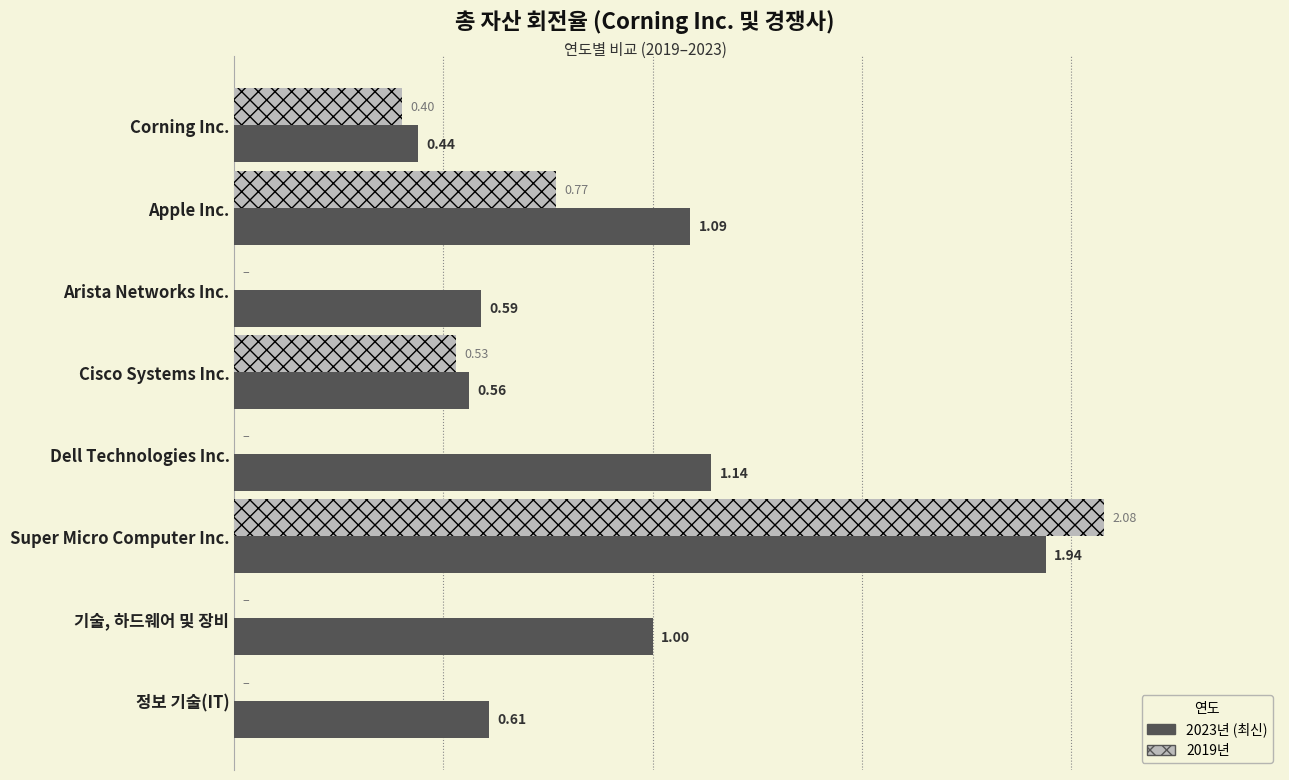

Which label corresponds to the largest value in the chart?

Super Micro Computer Inc.